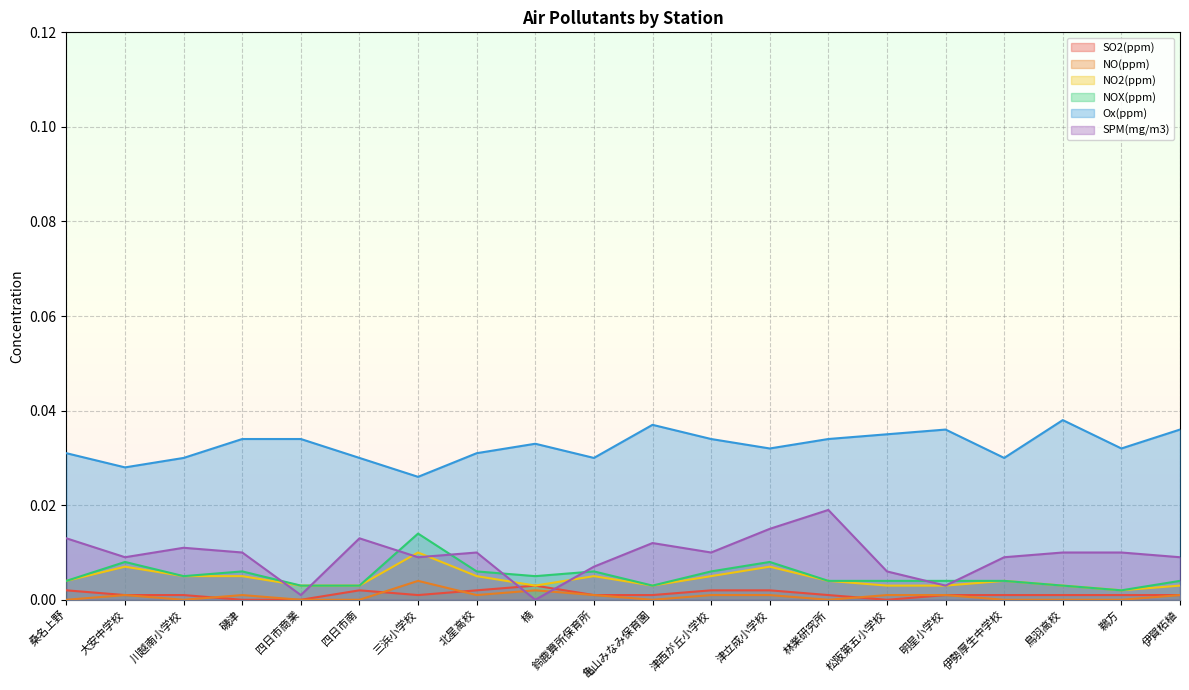

True or false: Ox(ppm) and NO(ppm) cross at least once.

False